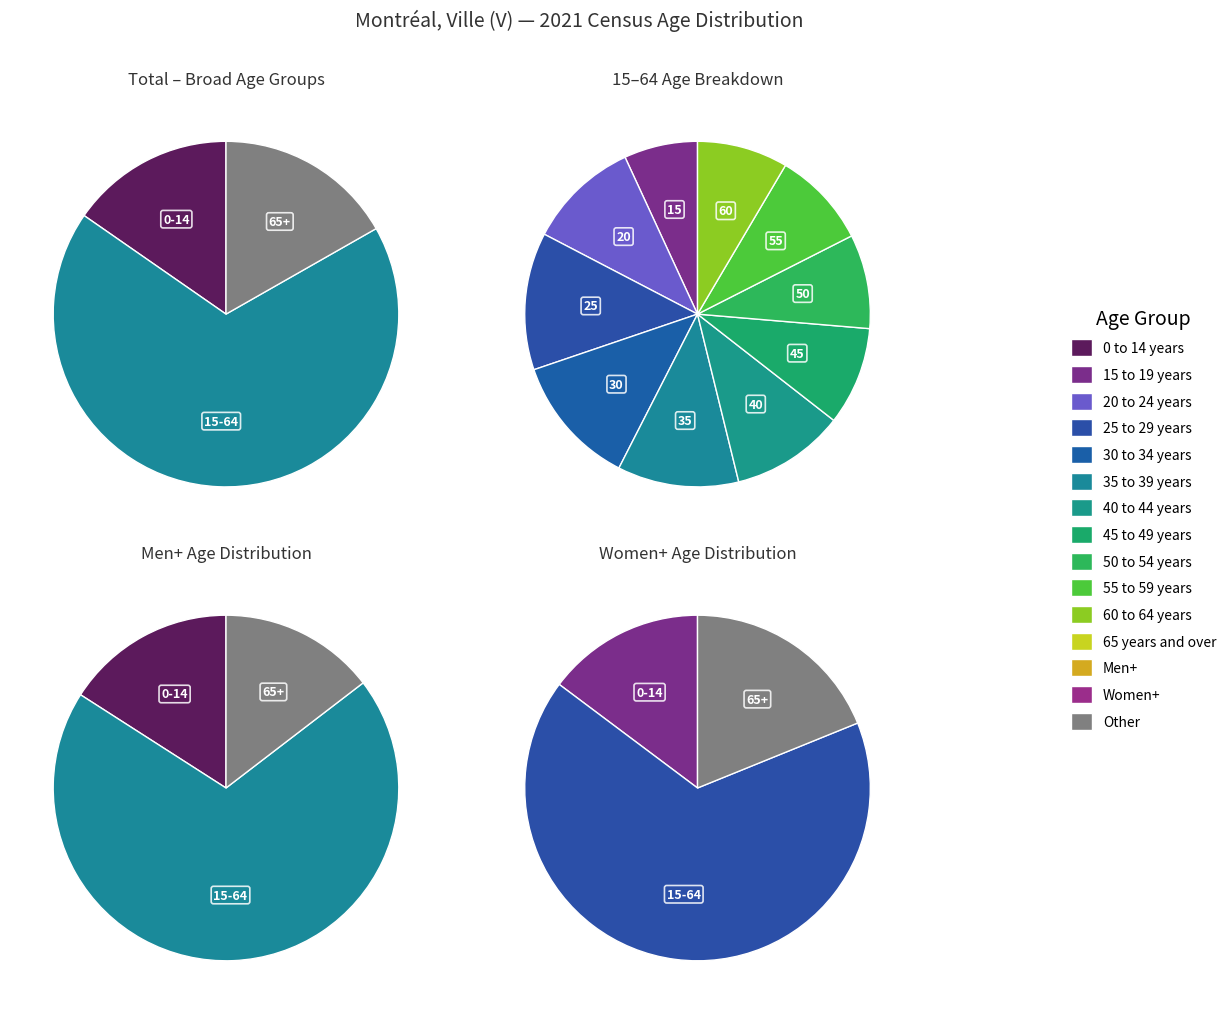

What is the total percentage of 15 to 19 years and 0 to 14 years?

20.0%